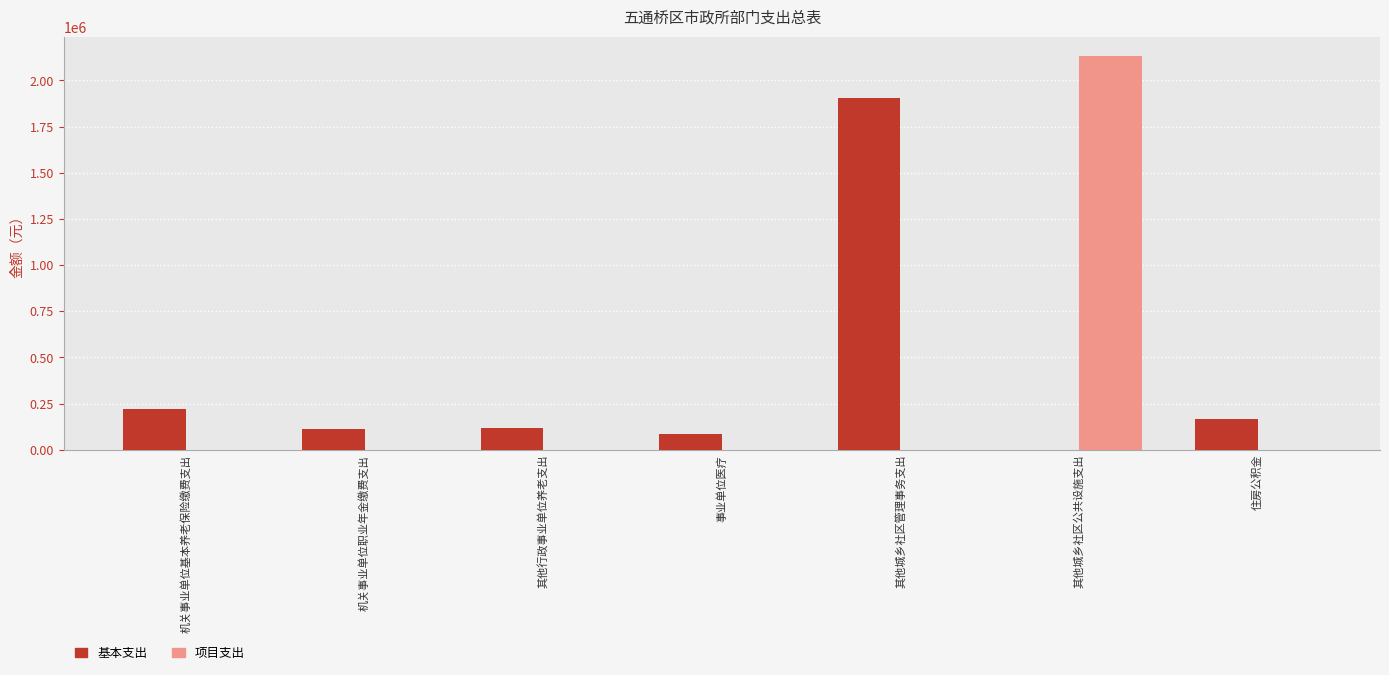

What are all the series names shown in the legend?

基本支出, 项目支出